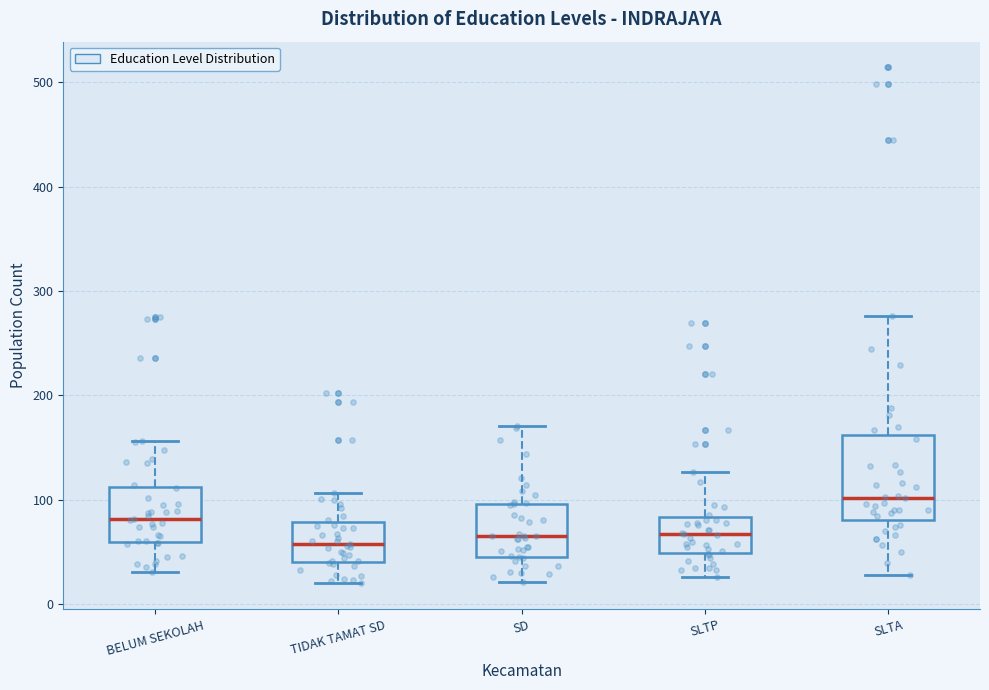

Where does the upper whisker of the box for SLTA end on the y-axis? The values are not printed on the chart, so give them approximately, as read against the axis.

280